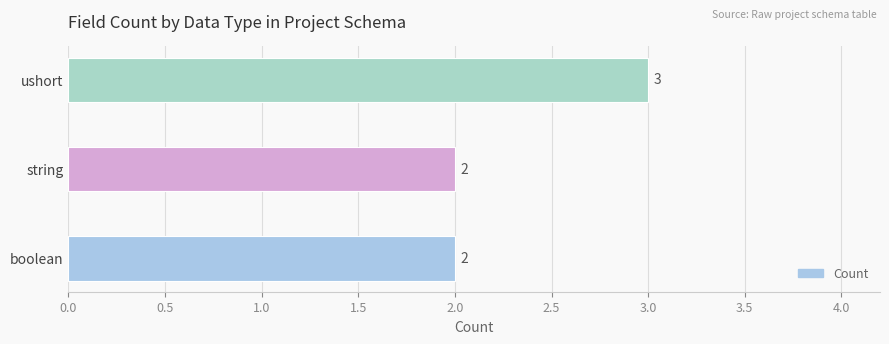

True or false: the data shows 2 at string.

True